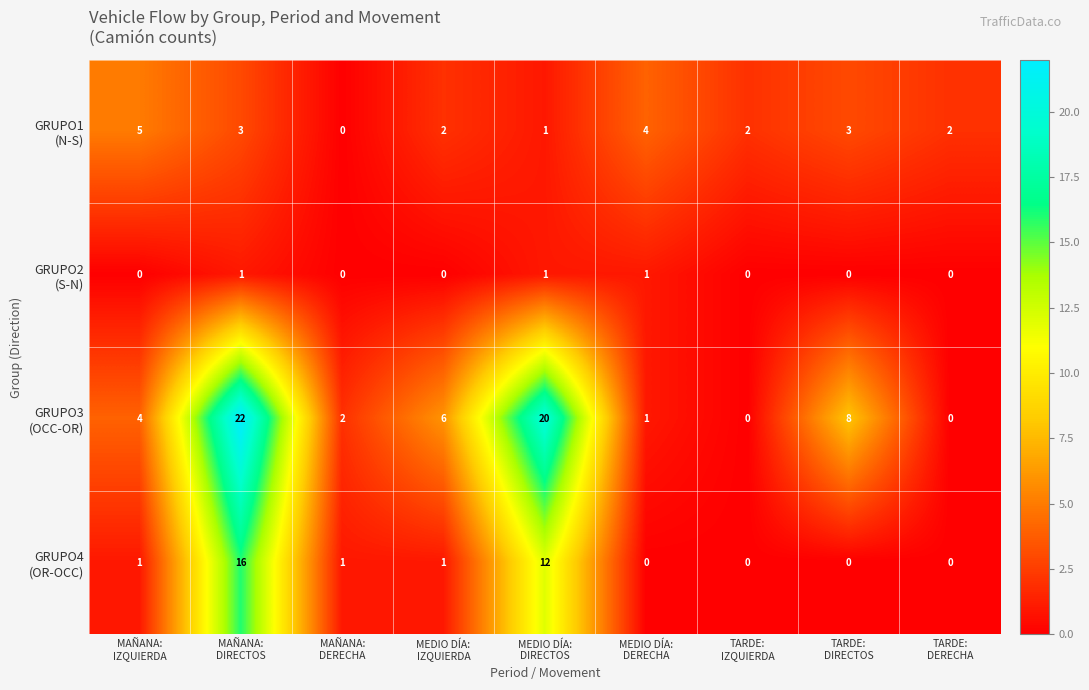

At how many categories does at least one series exceed 1?

9